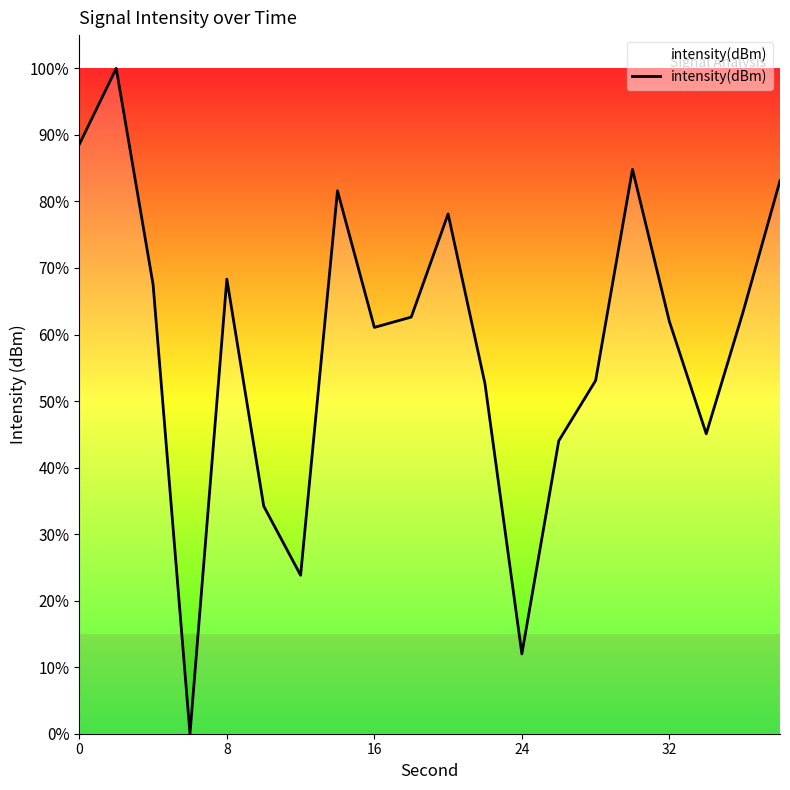

Does the chart display data point markers on the line(s)?

No